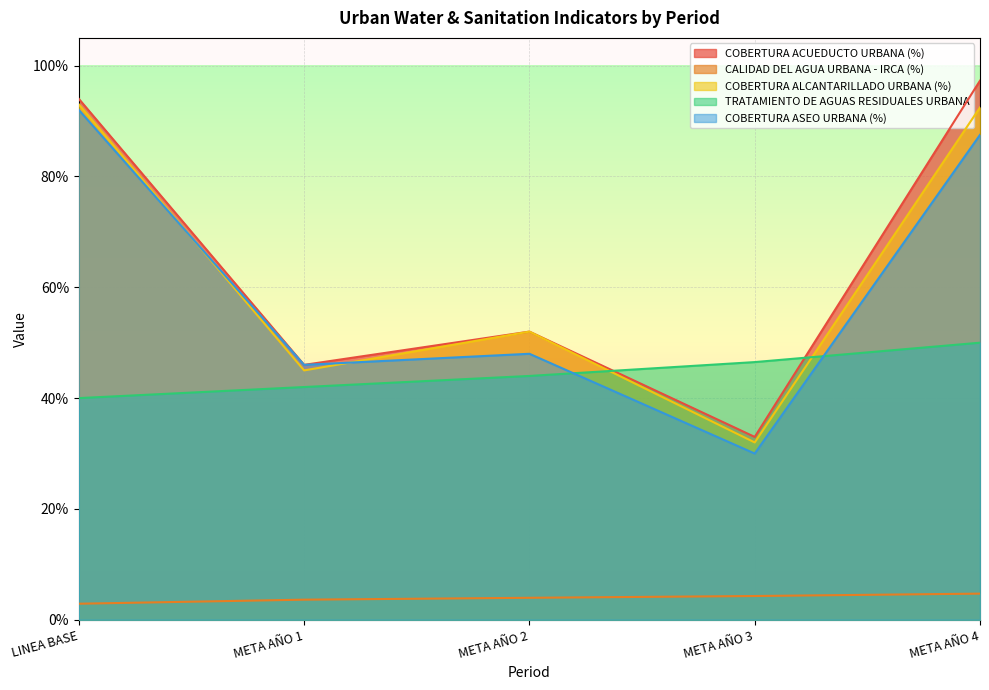

Between which two adjacent categories do COBERTURA ALCANTARILLADO URBANA (%) and TRATAMIENTO DE AGUAS RESIDUALES URBANA first intersect?

META AÑO 2 and META AÑO 3